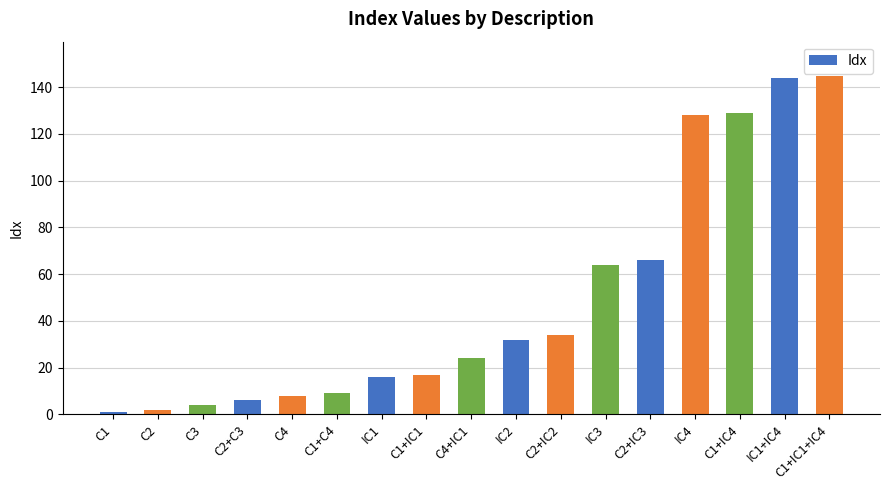

What is the sum of the values at C2+IC3 and C1?

67